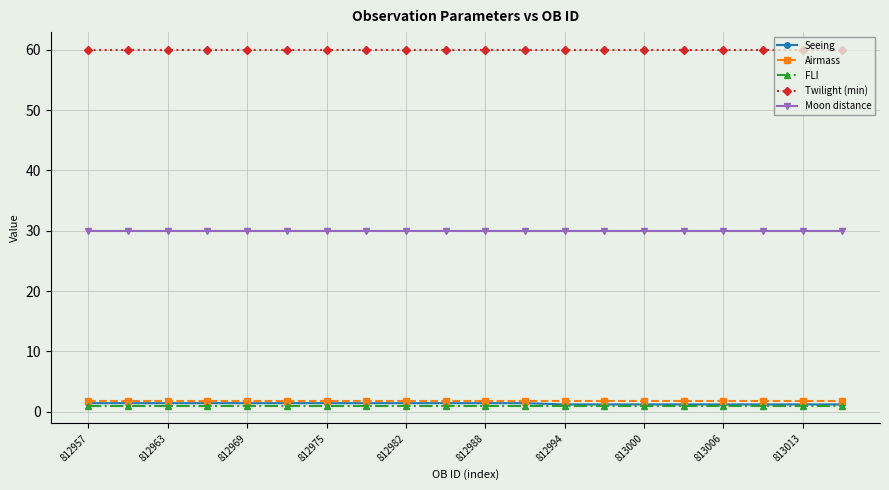

At how many categories does at least one series exceed 25?

20